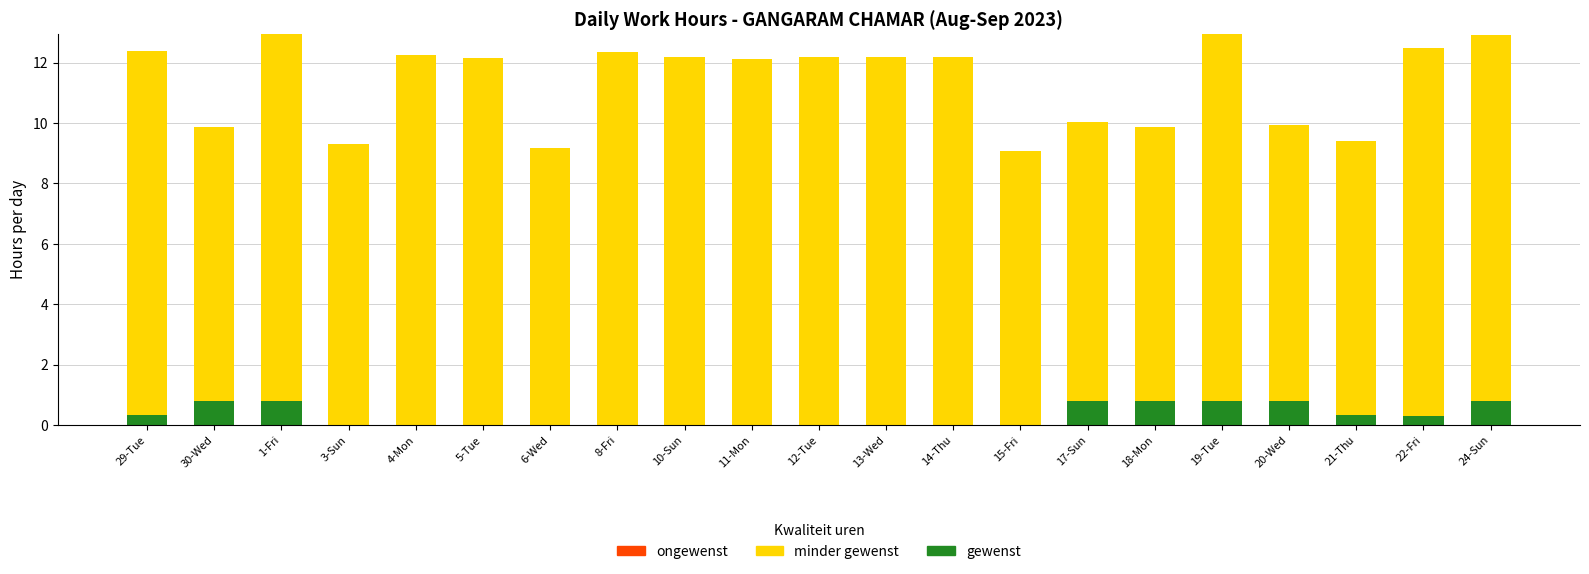

What is the total value across all series at 5-Tue?

12.2